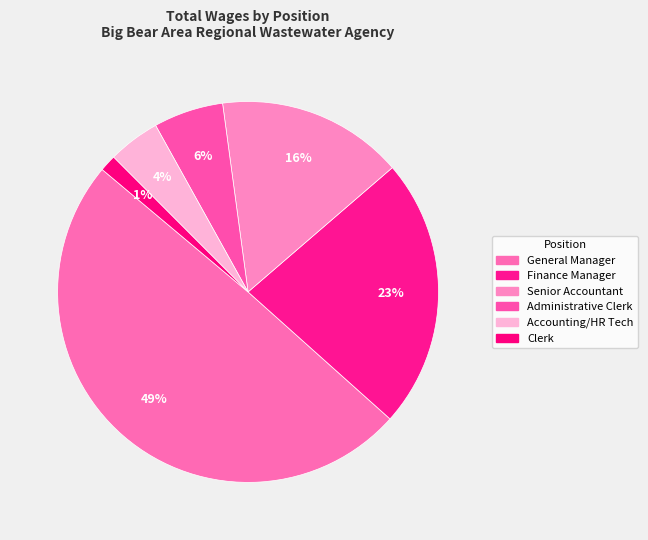

Count the number of slices in the pie.

6